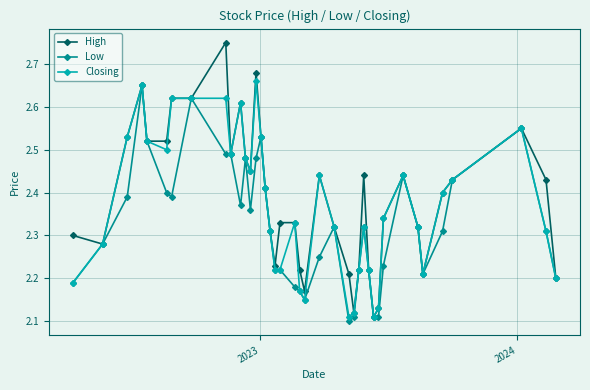

At how many categories does at least one series exceed 2?

40